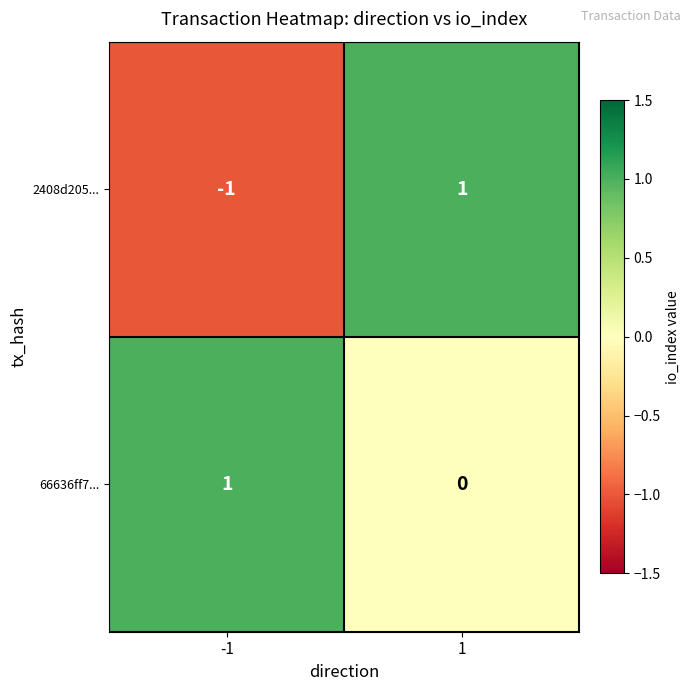

What is the smallest value displayed?

-1